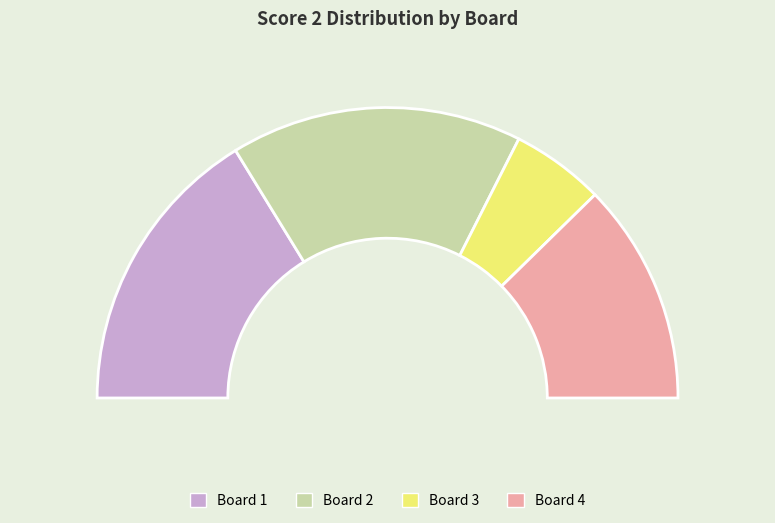

Is it true that 3 is 10% of the pie?

True